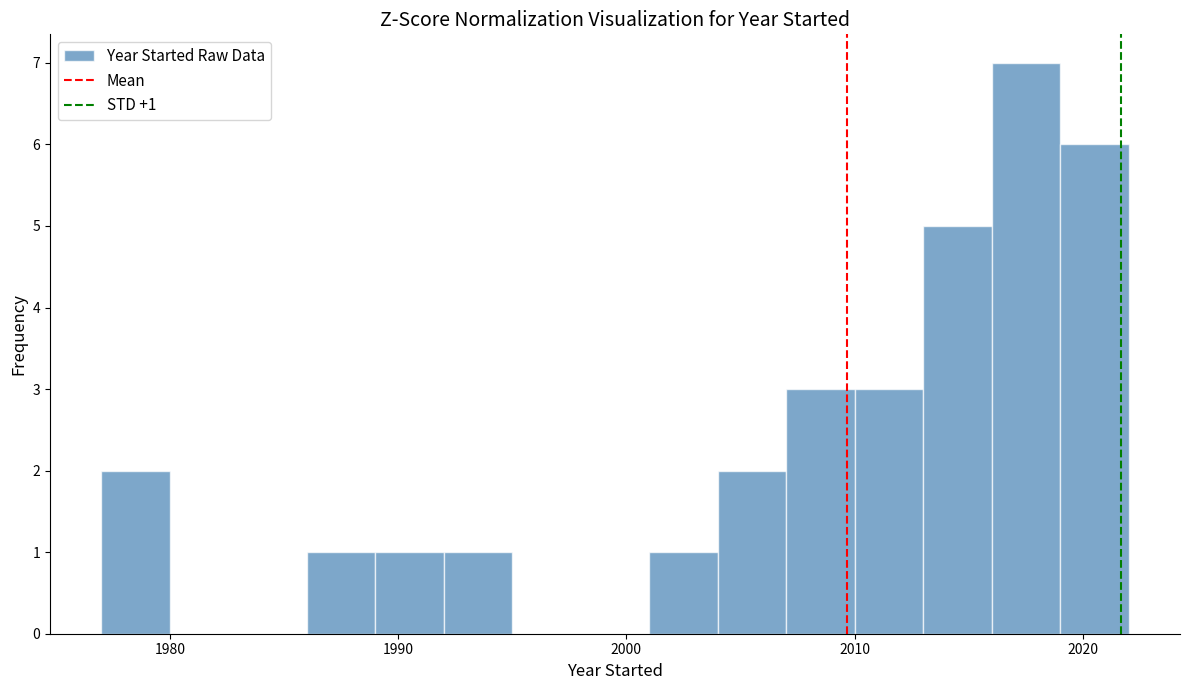

Around what value on the x-axis is the tallest bar? Give the approximate position of its centre, as read against the axis.

2018